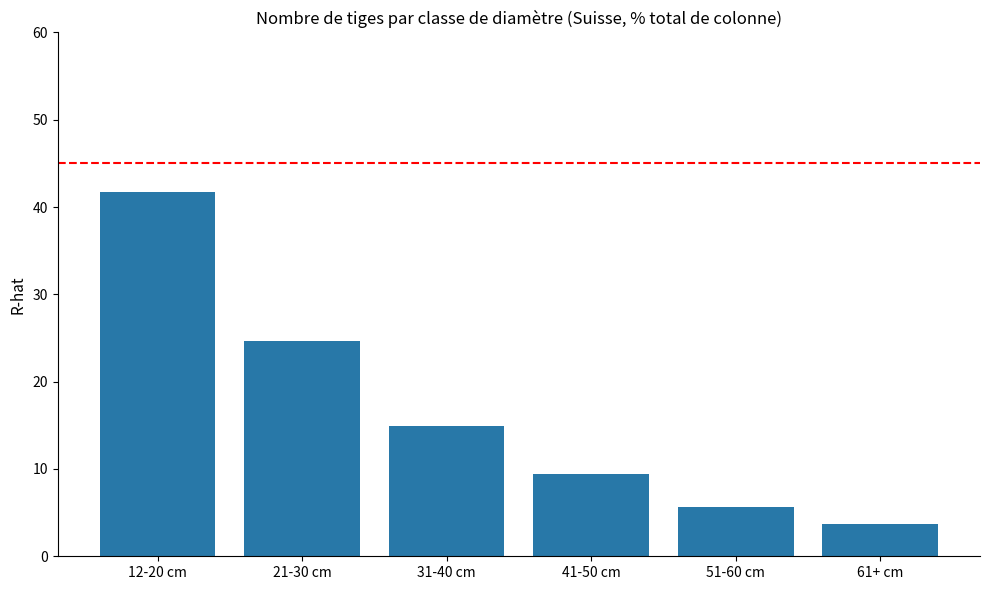

Is it true that the value at 61+ cm is 1.0?

False